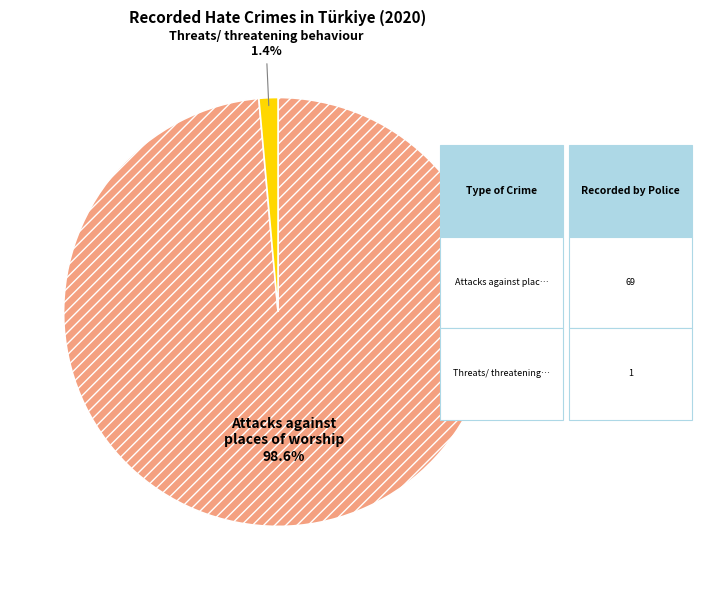

Between Attacks against places of worship and Threats/ threatening behaviour, which is larger?

Attacks against places of worship